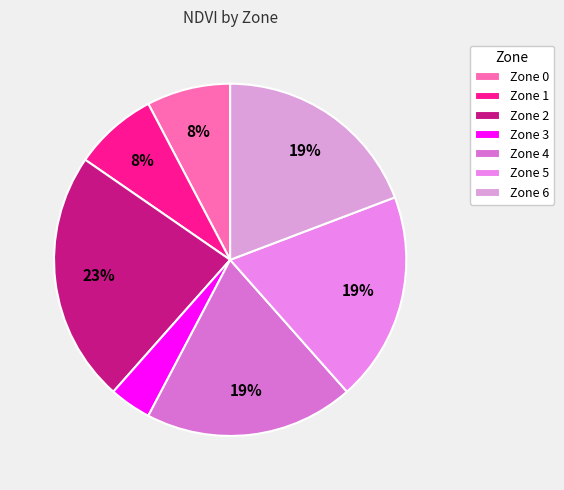

The Zone 3 slice represents 4% of the pie. True or false?

True